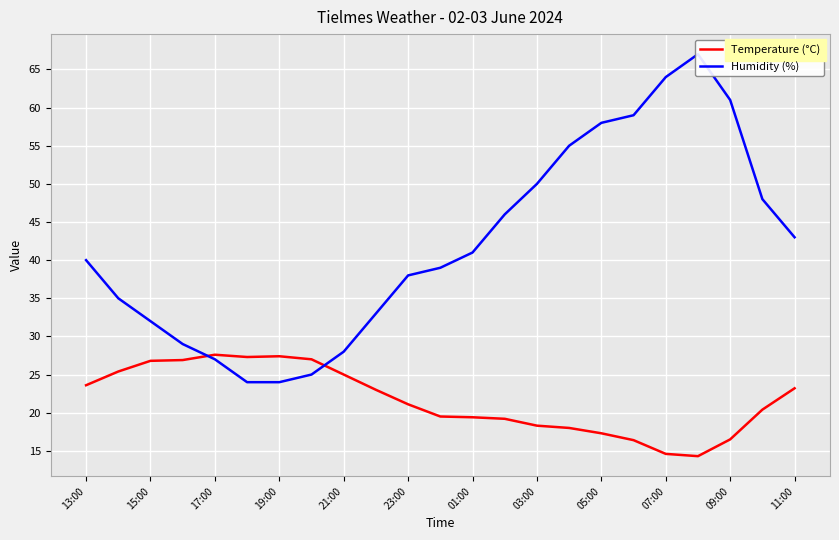

How many intersections are there between Temperature (°C) and Humidity (%)?

2